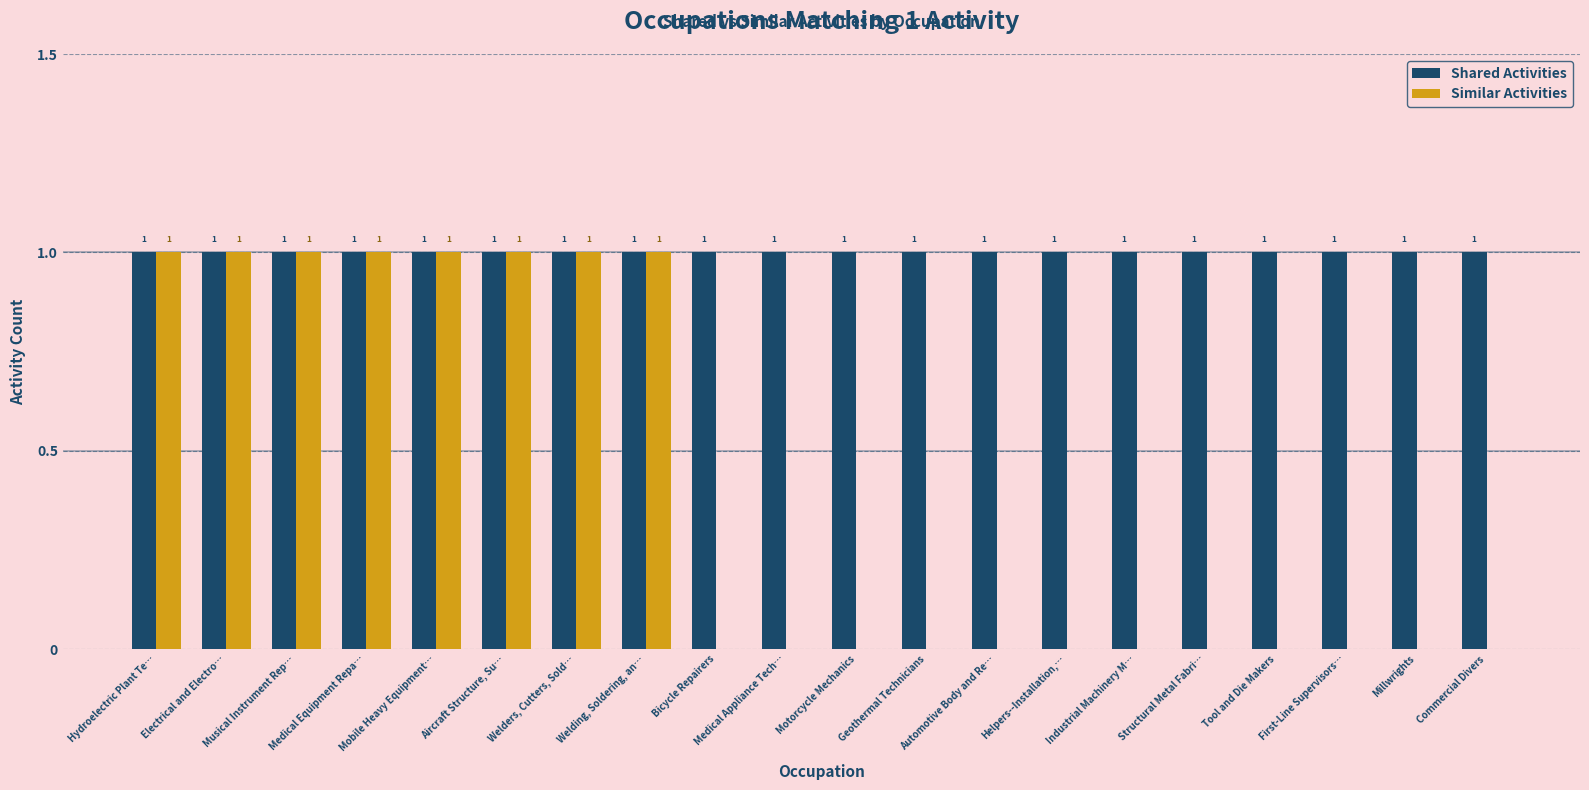

Reading right to left, transcribe all the data shown in this chart.

Shared Activities: Commercial Divers=1	Millwrights=1	First-Line Supervisors…=1	Tool and Die Makers=1	Structural Metal Fabri…=1	Industrial Machinery M…=1	Helpers--Installation,…=1	Automotive Body and Re…=1	Geothermal Technicians=1	Motorcycle Mechanics=1	Medical Appliance Tech…=1	Bicycle Repairers=1	Welding, Soldering, an…=1	Welders, Cutters, Sold…=1	Aircraft Structure, Su…=1	Mobile Heavy Equipment…=1	Medical Equipment Repa…=1	Musical Instrument Rep…=1	Electrical and Electro…=1	Hydroelectric Plant Te…=1
Similar Activities: Commercial Divers=0	Millwrights=0	First-Line Supervisors…=0	Tool and Die Makers=0	Structural Metal Fabri…=0	Industrial Machinery M…=0	Helpers--Installation,…=0	Automotive Body and Re…=0	Geothermal Technicians=0	Motorcycle Mechanics=0	Medical Appliance Tech…=0	Bicycle Repairers=0	Welding, Soldering, an…=1	Welders, Cutters, Sold…=1	Aircraft Structure, Su…=1	Mobile Heavy Equipment…=1	Medical Equipment Repa…=1	Musical Instrument Rep…=1	Electrical and Electro…=1	Hydroelectric Plant Te…=1